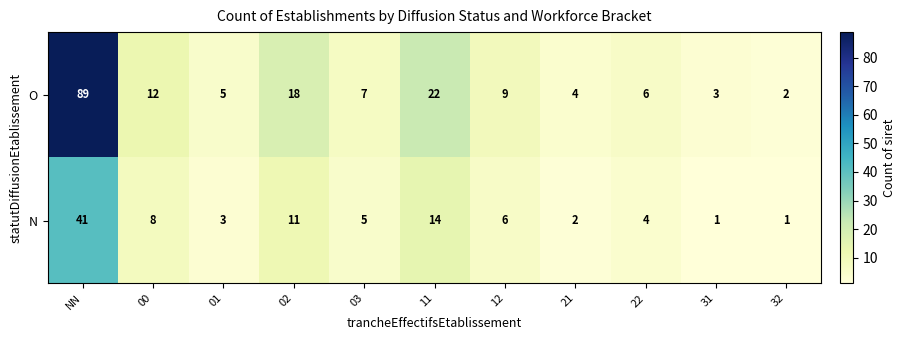

Count the number of data series in this chart.

2